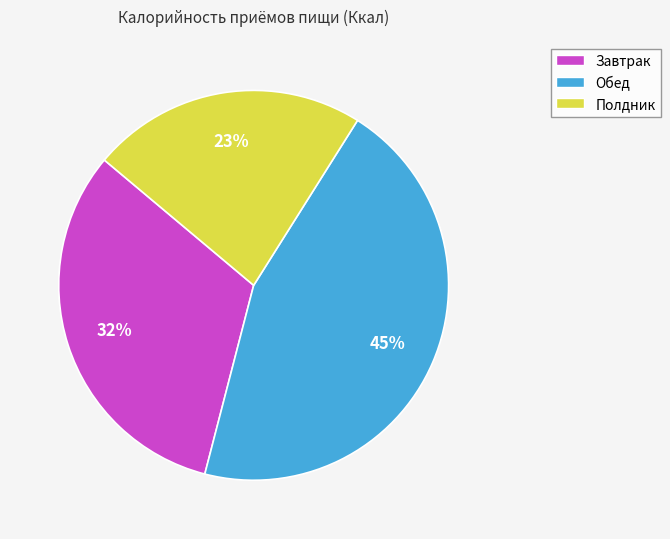

Is Завтрак the majority of the pie?

No